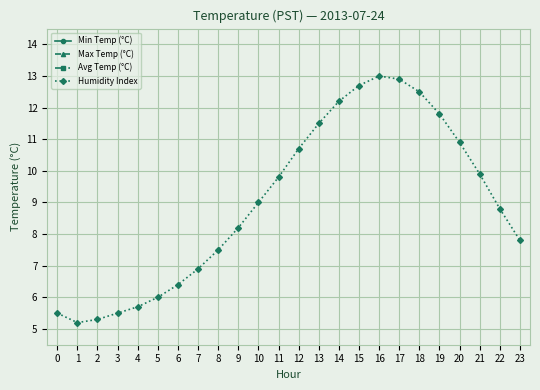

What is the difference between the maximum and minimum values in the Min Temp (°C) series?

6.0